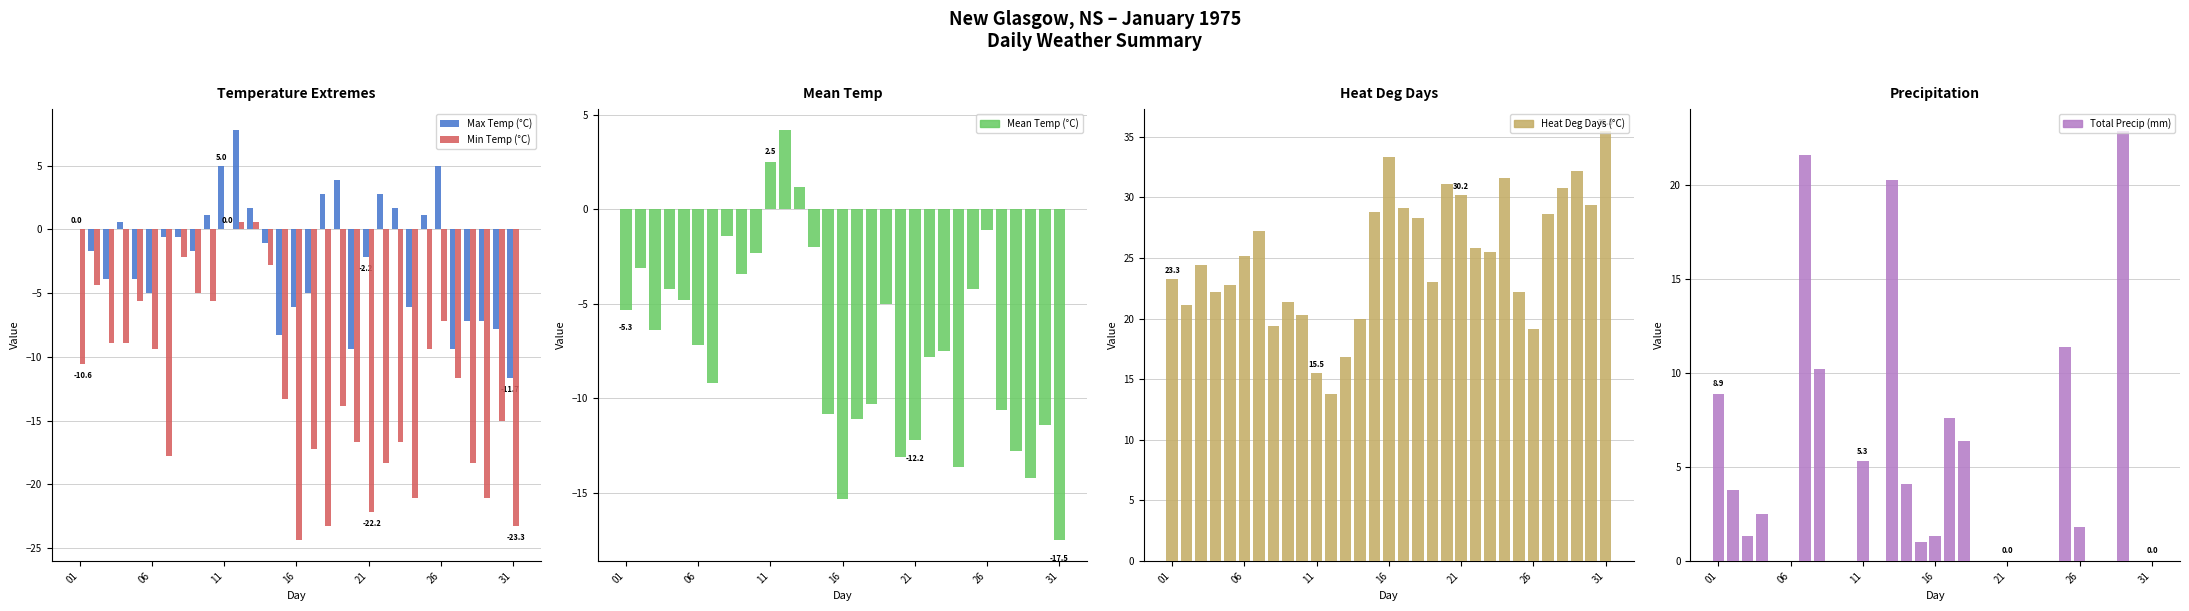

What is the average value of the Min Temp (°C) series?

-12.0